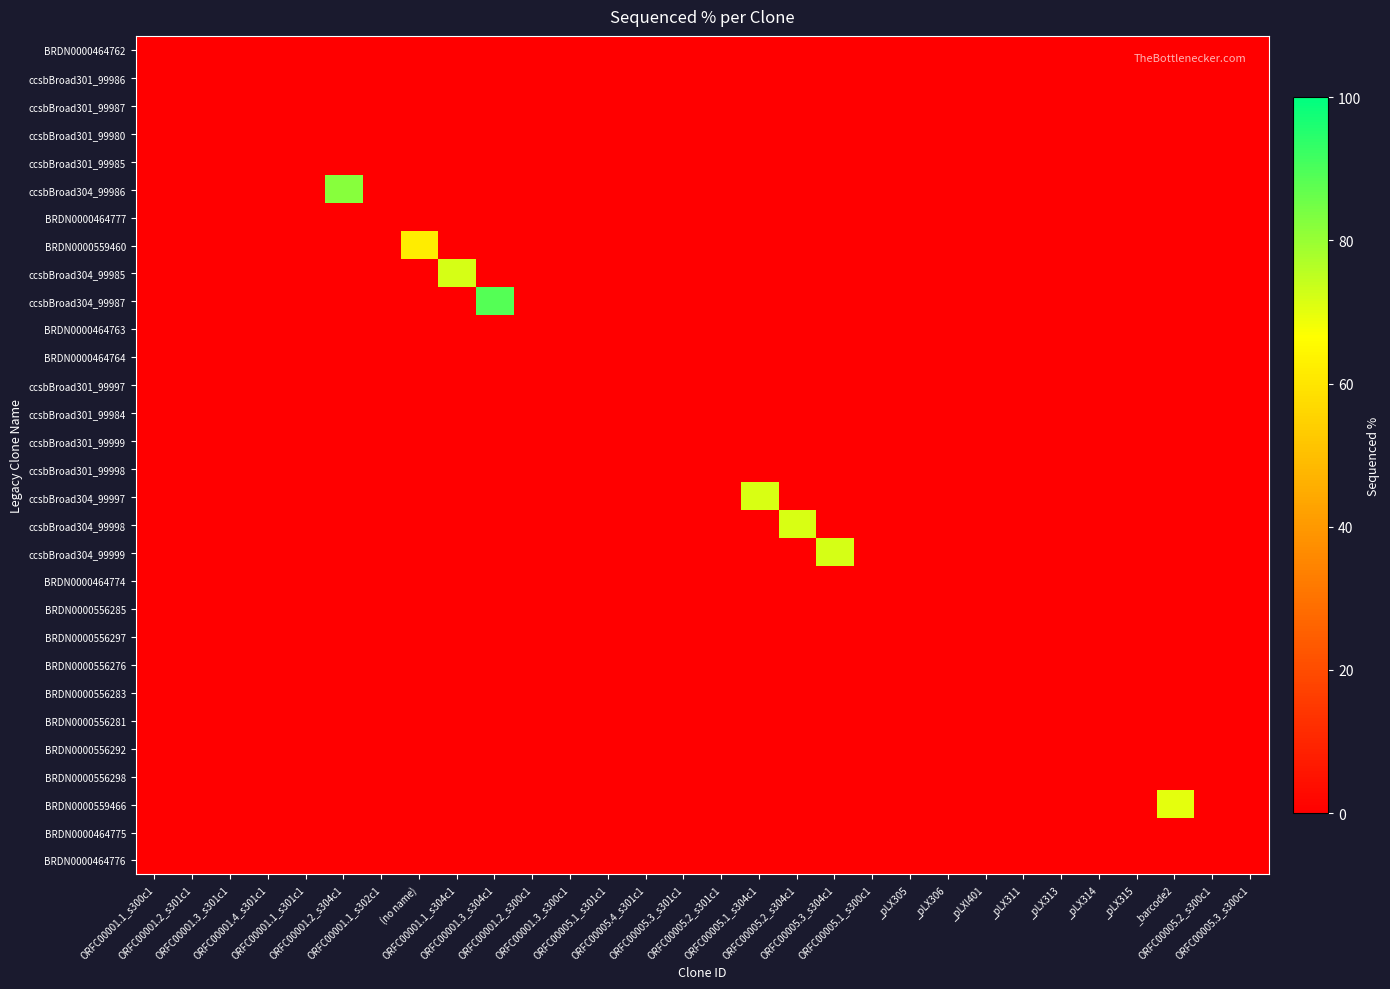

Which label corresponds to the smallest value in the chart?

ORFC00001.1_s300c1